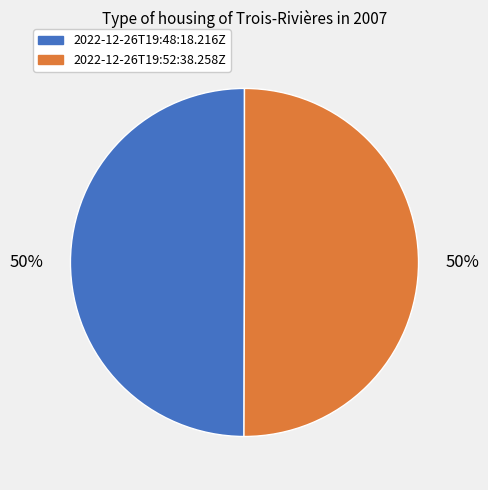

How many segments does this pie chart have?

2